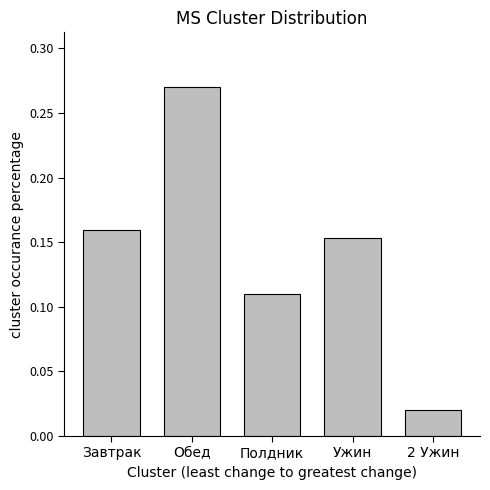

How many bars are there in total?

5